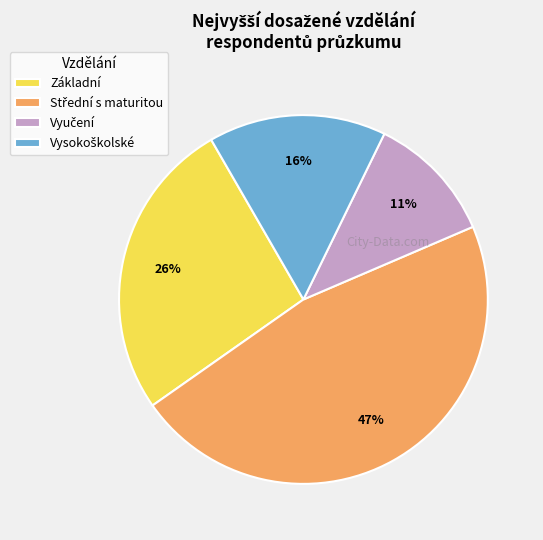

To the nearest percent, what is the average slice percentage?

25%